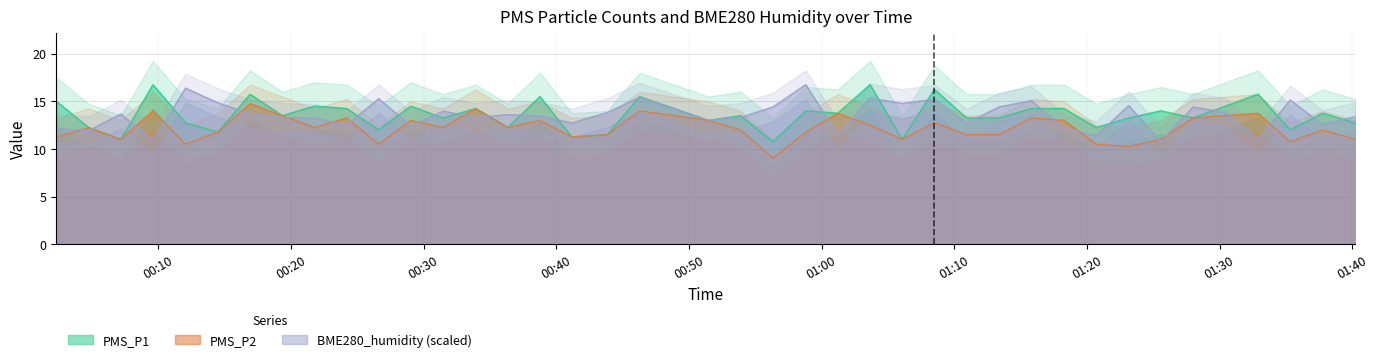

Reading left to right, what are all the values shown in this chart?

PMS_P1: 2022/04/28 00:02:19=15.0	2022/04/28 00:04:45=12.2	2022/04/28 00:07:11=11.0	2022/04/28 00:09:36=16.8	2022/04/28 00:12:03=12.8	2022/04/28 00:14:30=11.8	2022/04/28 00:16:55=15.8	2022/04/28 00:19:21=13.5	2022/04/28 00:21:46=14.5	2022/04/28 00:24:12=14.2	2022/04/28 00:26:37=12.0	2022/04/28 00:29:02=14.5	2022/04/28 00:31:28=13.2	2022/04/28 00:33:55=14.2	2022/04/28 00:36:21=12.2	2022/04/28 00:38:46=15.5	2022/04/28 00:41:11=11.2	2022/04/28 00:43:51=11.5	2022/04/28 00:46:17=15.5	2022/04/28 00:51:28=13.0	2022/04/28 00:53:54=13.5	2022/04/28 00:56:20=10.8	2022/04/28 00:58:48=14.0	2022/04/28 01:01:13=13.8	2022/04/28 01:03:39=16.8	2022/04/28 01:06:04=11.0	2022/04/28 01:08:30=16.2	2022/04/28 01:10:56=13.2	2022/04/28 01:13:22=13.2	2022/04/28 01:15:49=14.2	2022/04/28 01:18:16=14.2	2022/04/28 01:20:42=12.2	2022/04/28 01:23:09=13.2	2022/04/28 01:25:34=14.0	2022/04/28 01:28:00=13.2	2022/04/28 01:30:26=14.5	2022/04/28 01:32:53=15.8	2022/04/28 01:35:19=12.0	2022/04/28 01:37:44=13.8	2022/04/28 01:40:13=12.8
PMS_P2: 2022/04/28 00:02:19=11.2	2022/04/28 00:04:45=12.2	2022/04/28 00:07:11=11.0	2022/04/28 00:09:36=14.0	2022/04/28 00:12:03=10.5	2022/04/28 00:14:30=11.8	2022/04/28 00:16:55=14.8	2022/04/28 00:19:21=13.5	2022/04/28 00:21:46=12.2	2022/04/28 00:24:12=13.2	2022/04/28 00:26:37=10.5	2022/04/28 00:29:02=13.0	2022/04/28 00:31:28=12.2	2022/04/28 00:33:55=14.2	2022/04/28 00:36:21=12.2	2022/04/28 00:38:46=13.0	2022/04/28 00:41:11=11.2	2022/04/28 00:43:51=11.5	2022/04/28 00:46:17=14.0	2022/04/28 00:51:28=13.0	2022/04/28 00:53:54=12.0	2022/04/28 00:56:20=9.0	2022/04/28 00:58:48=11.8	2022/04/28 01:01:13=13.8	2022/04/28 01:03:39=12.5	2022/04/28 01:06:04=11.0	2022/04/28 01:08:30=12.8	2022/04/28 01:10:56=11.5	2022/04/28 01:13:22=11.5	2022/04/28 01:15:49=13.2	2022/04/28 01:18:16=13.0	2022/04/28 01:20:42=10.5	2022/04/28 01:23:09=10.2	2022/04/28 01:25:34=11.0	2022/04/28 01:28:00=13.2	2022/04/28 01:30:26=13.5	2022/04/28 01:32:53=13.8	2022/04/28 01:35:19=10.8	2022/04/28 01:37:44=12.0	2022/04/28 01:40:13=11.0
BME280_humidity: 2022/04/28 00:02:19=12.1	2022/04/28 00:04:45=11.9	2022/04/28 00:07:11=13.7	2022/04/28 00:09:36=10.8	2022/04/28 00:12:03=16.4	2022/04/28 00:14:30=14.8	2022/04/28 00:16:55=13.7	2022/04/28 00:19:21=13.3	2022/04/28 00:21:46=13.2	2022/04/28 00:24:12=12.5	2022/04/28 00:26:37=15.3	2022/04/28 00:29:02=12.4	2022/04/28 00:31:28=14.0	2022/04/28 00:33:55=13.3	2022/04/28 00:36:21=13.6	2022/04/28 00:38:46=13.5	2022/04/28 00:41:11=12.7	2022/04/28 00:43:51=13.8	2022/04/28 00:46:17=15.4	2022/04/28 00:51:28=13.0	2022/04/28 00:53:54=13.3	2022/04/28 00:56:20=14.4	2022/04/28 00:58:48=16.8	2022/04/28 01:01:13=11.5	2022/04/28 01:03:39=15.4	2022/04/28 01:06:04=14.8	2022/04/28 01:08:30=15.2	2022/04/28 01:10:56=12.7	2022/04/28 01:13:22=14.4	2022/04/28 01:15:49=15.1	2022/04/28 01:18:16=12.1	2022/04/28 01:20:42=11.4	2022/04/28 01:23:09=14.6	2022/04/28 01:25:34=10.8	2022/04/28 01:28:00=14.4	2022/04/28 01:30:26=13.8	2022/04/28 01:32:53=11.0	2022/04/28 01:35:19=15.1	2022/04/28 01:37:44=12.6	2022/04/28 01:40:13=13.4